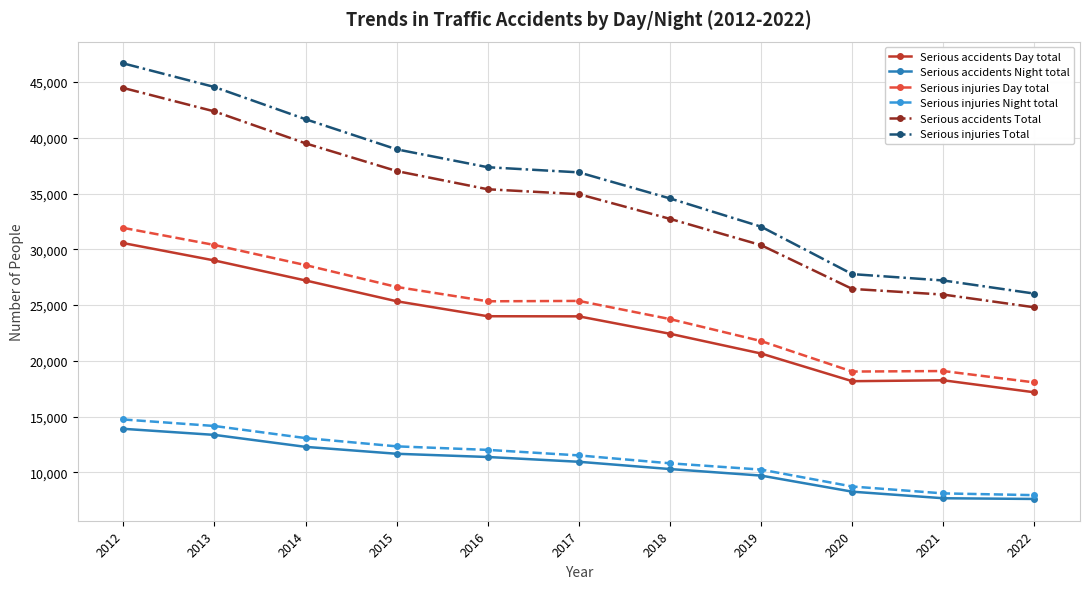

The Serious injuries Night total series shows 10252 at 2019. True or false?

True